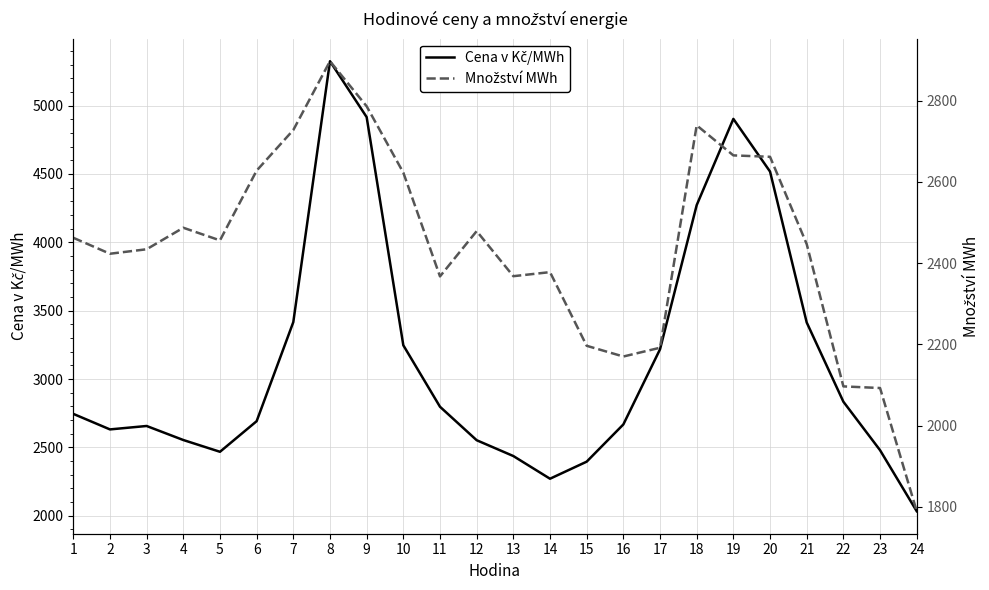

Rank the categories by Cena v Kč/MWh value from lowest to highest.

24, 14, 15, 13, 5, 23, 12, 4, 2, 3, 16, 6, 1, 11, 22, 17, 10, 21, 7, 18, 20, 19, 9, 8